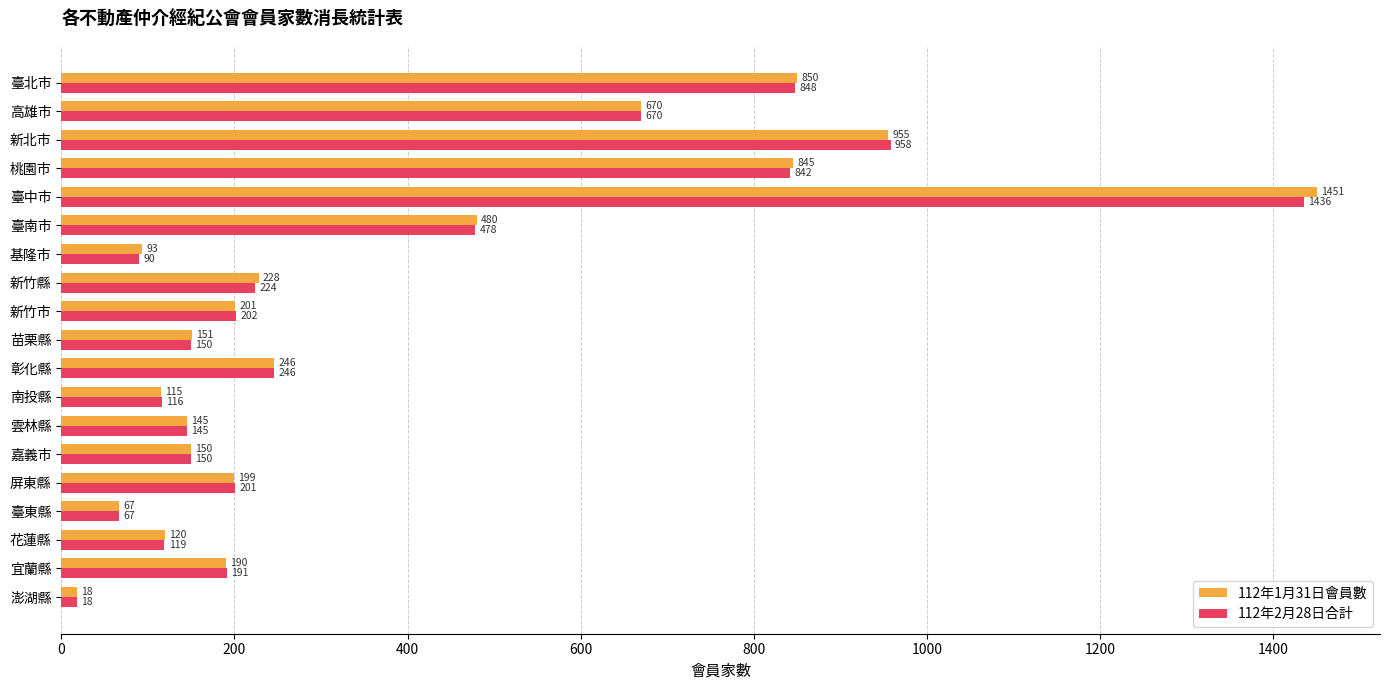

At which category is the sum across all series the highest?

臺中市